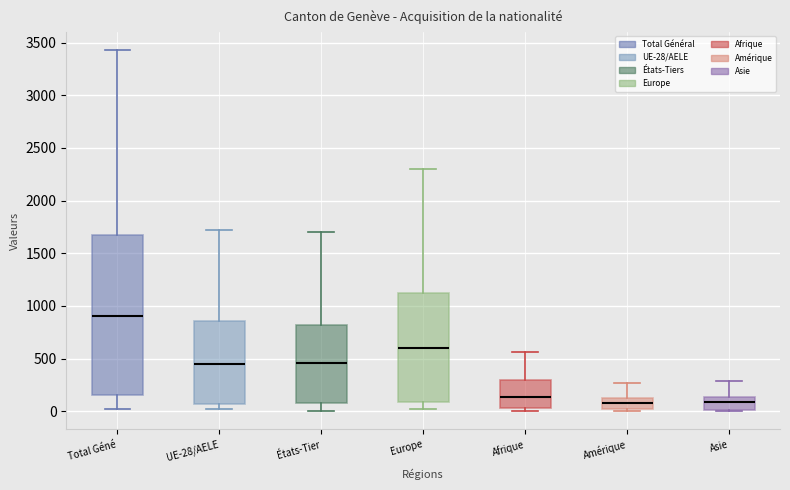

Which box has the highest median line?

Total Géné